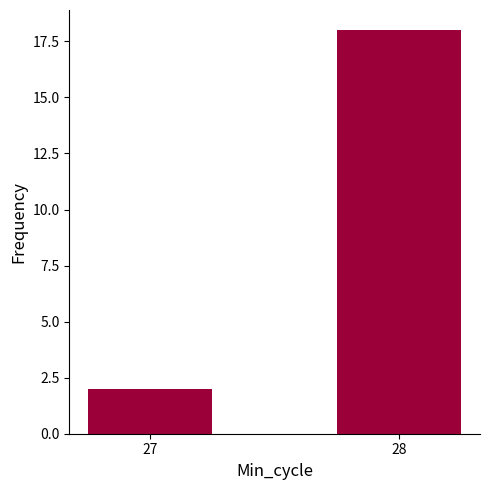

What is the maximum value shown in the chart?

18